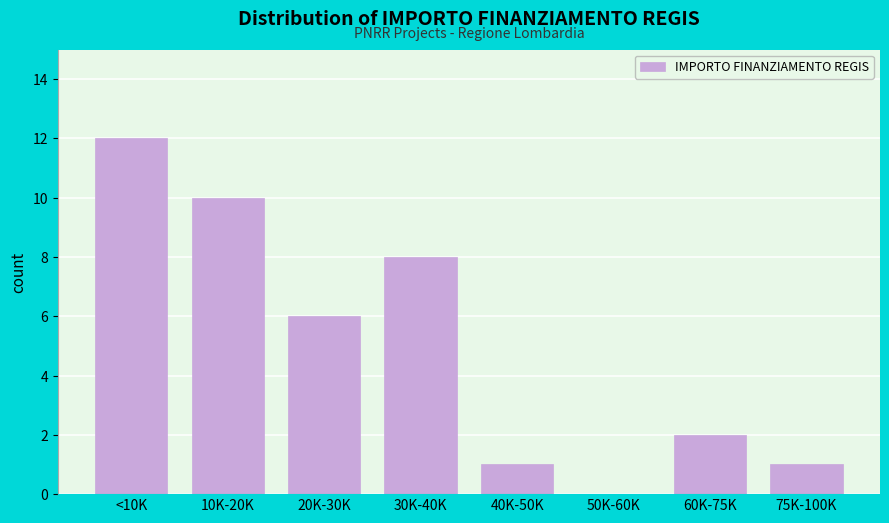

Reading left to right, what are all the values shown in this chart?

<10K=12	10K-20K=10	20K-30K=6	30K-40K=8	40K-50K=1	50K-60K=0	60K-75K=2	75K-100K=1